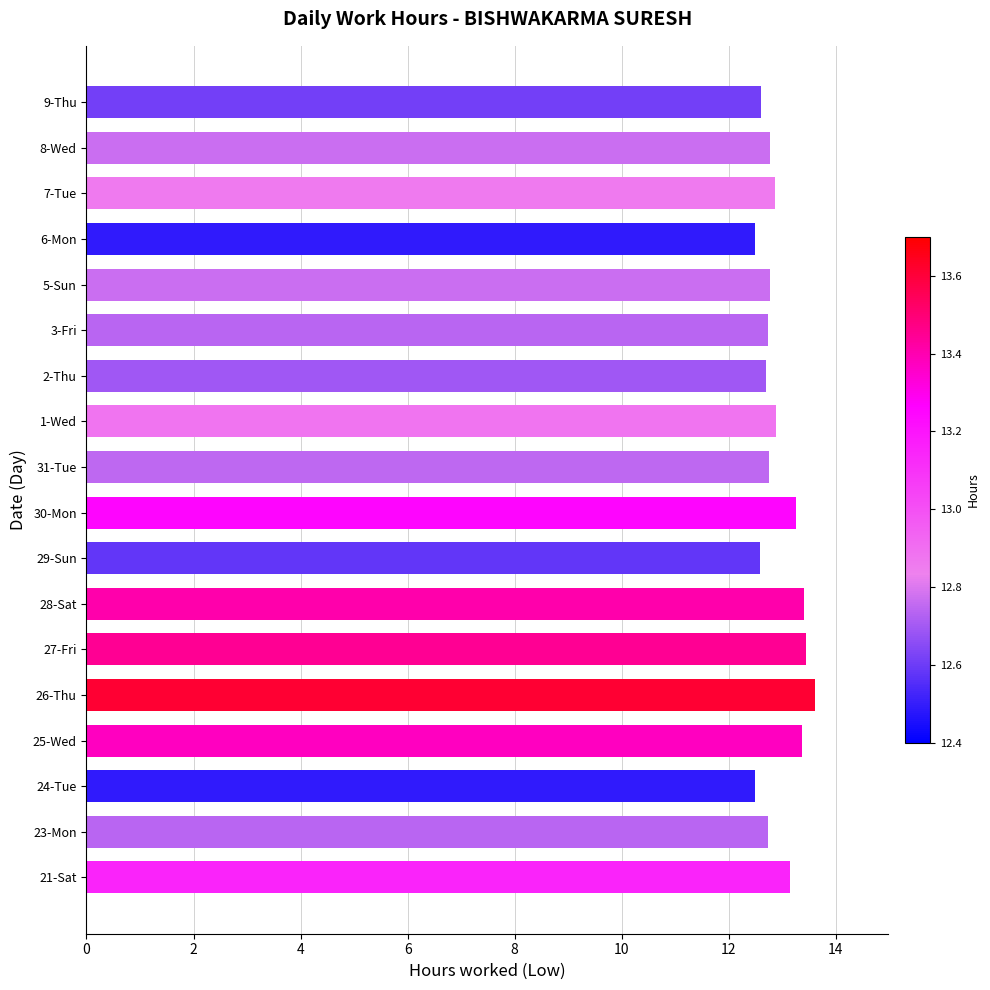

What is the change in value from 21-Sat to 27-Fri?

+0.3